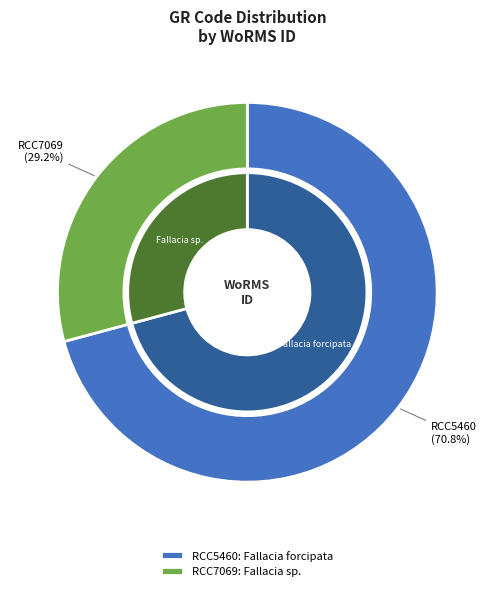

Rank the categories by value from highest to lowest.

RCC5460, RCC7069